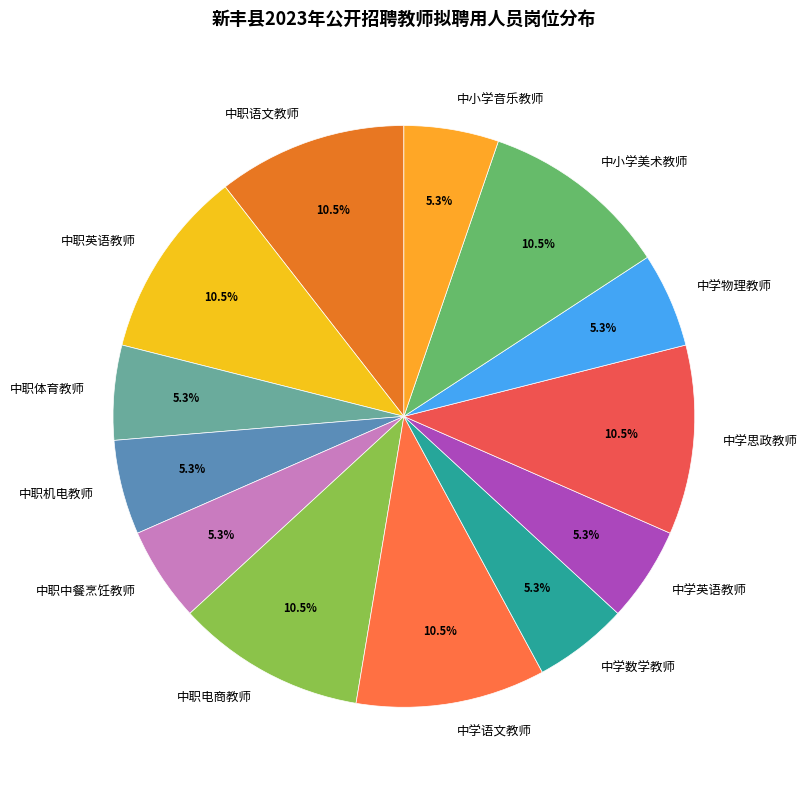

Is the sum of 中学数学教师 and 中职体育教师 greater than half?

No